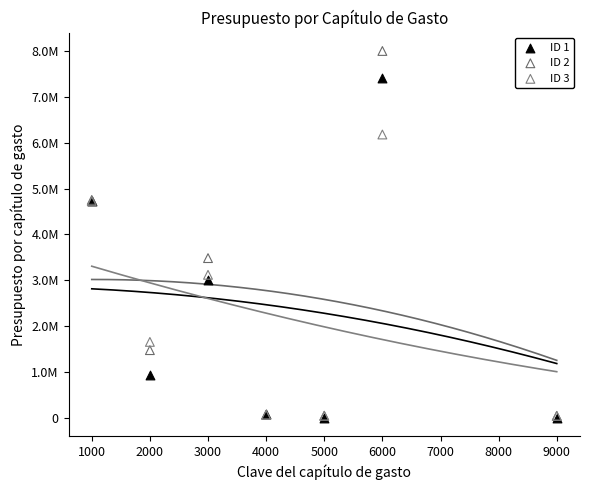

What are all the series names shown in the legend?

ID 1, ID 2, ID 3